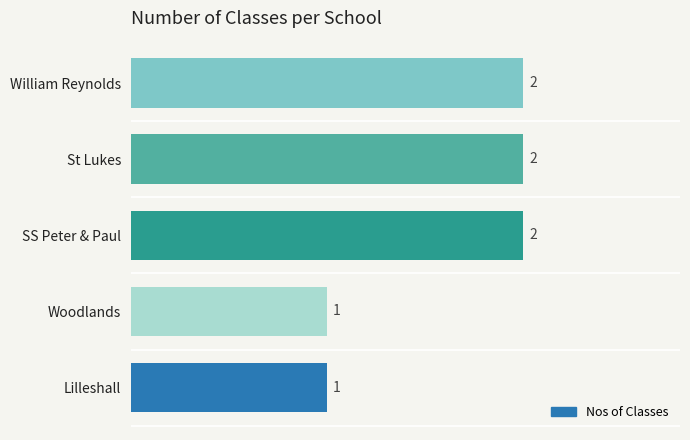

What is the average value?

2